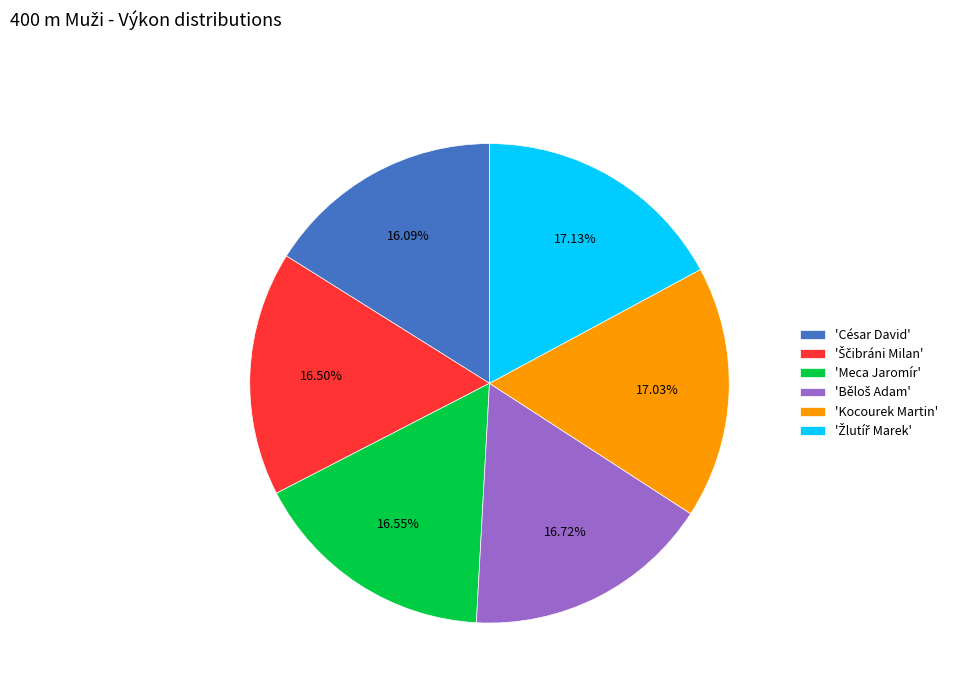

Is the sum of 'Kocourek Martin' and 'Meca Jaromír' greater than half?

No